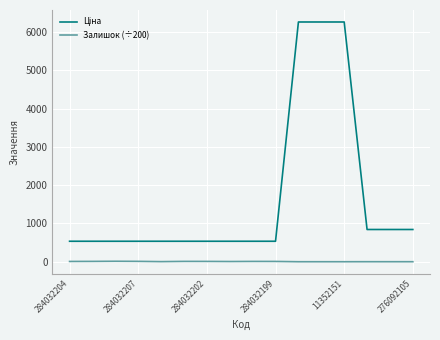

What is the maximum value shown in the chart?

6266.7